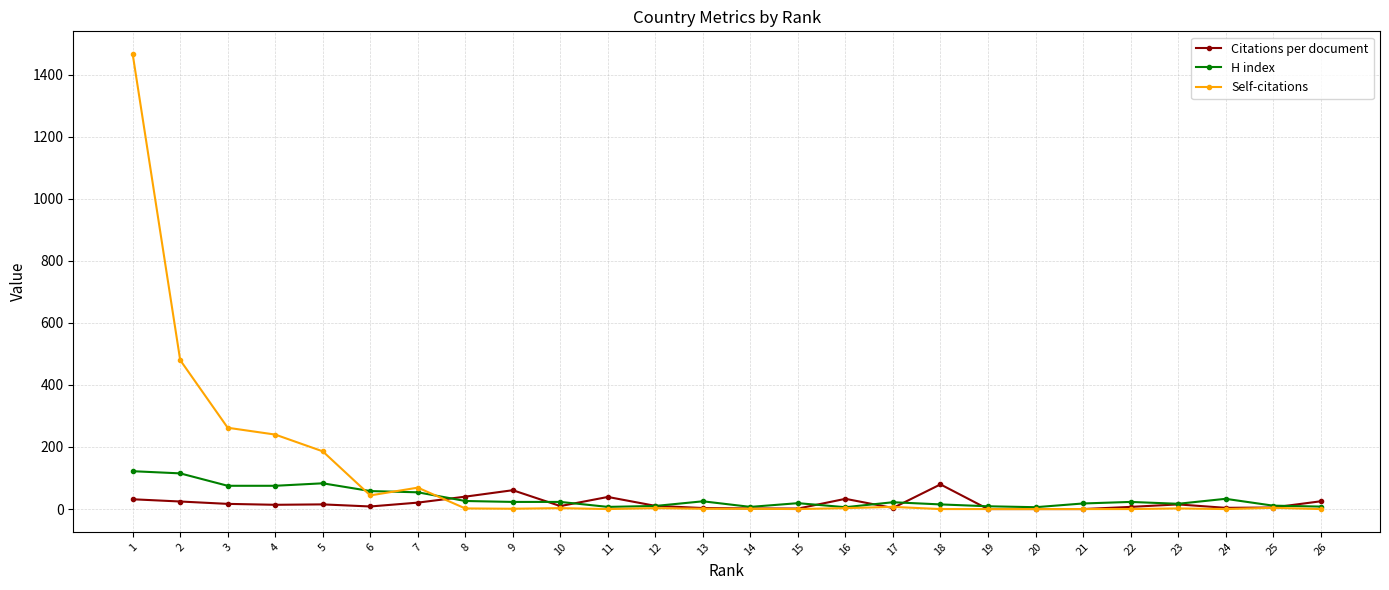

Which series has the largest total across all categories?

Self-citations